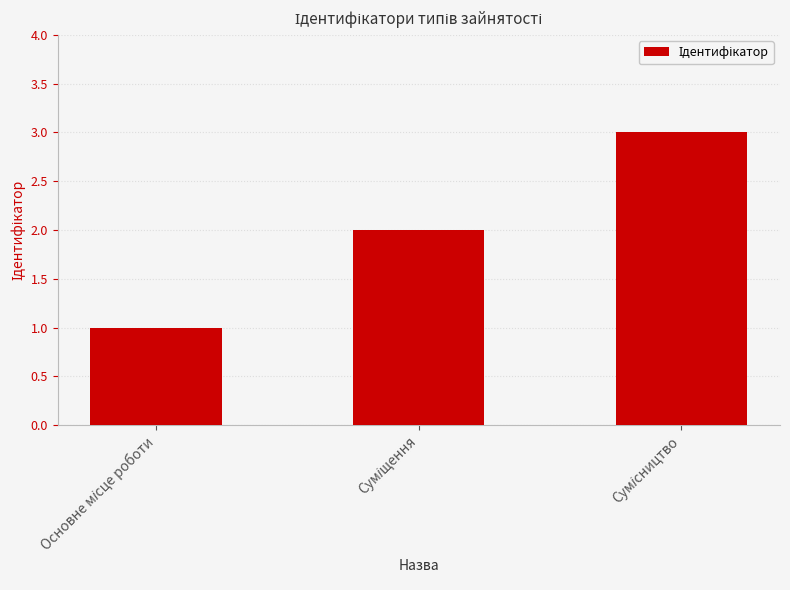

How many data points does each series have?

3